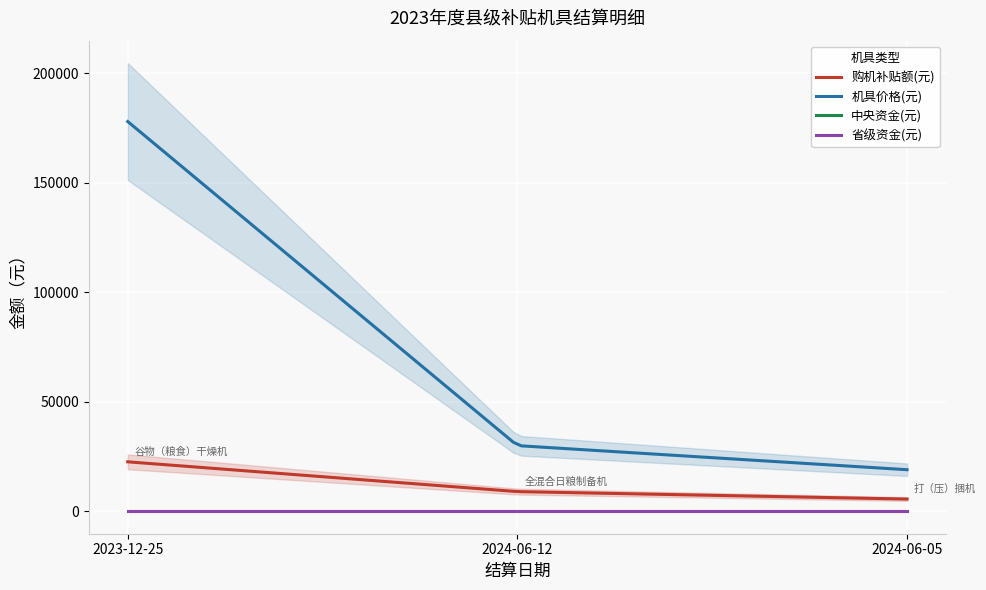

Which label corresponds to the smallest value in the chart?

2023-12-25